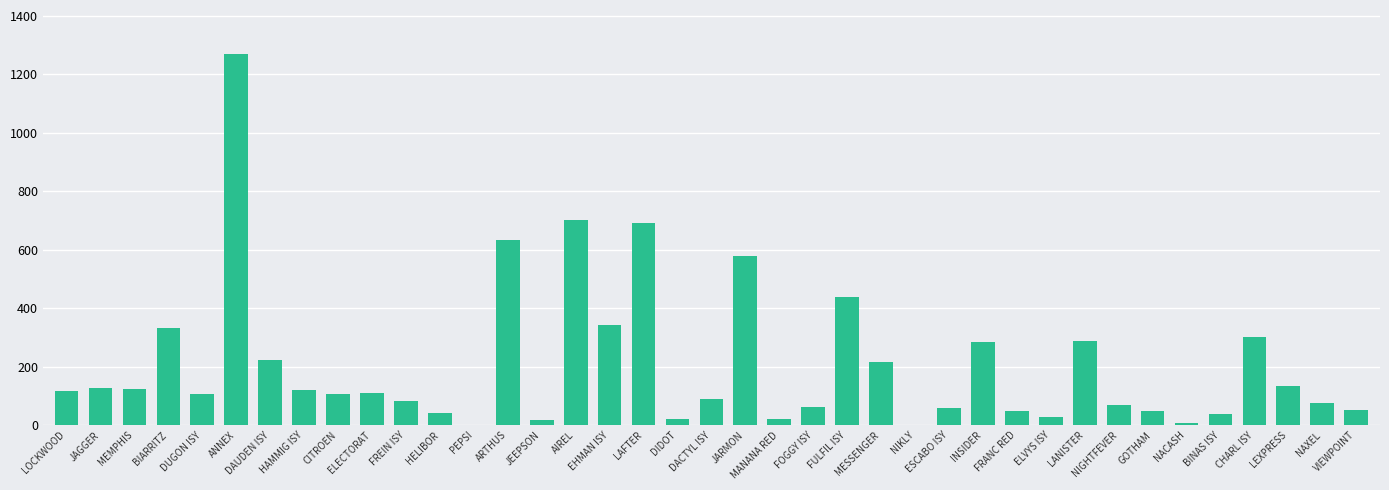

What is the greatest value displayed?

1268